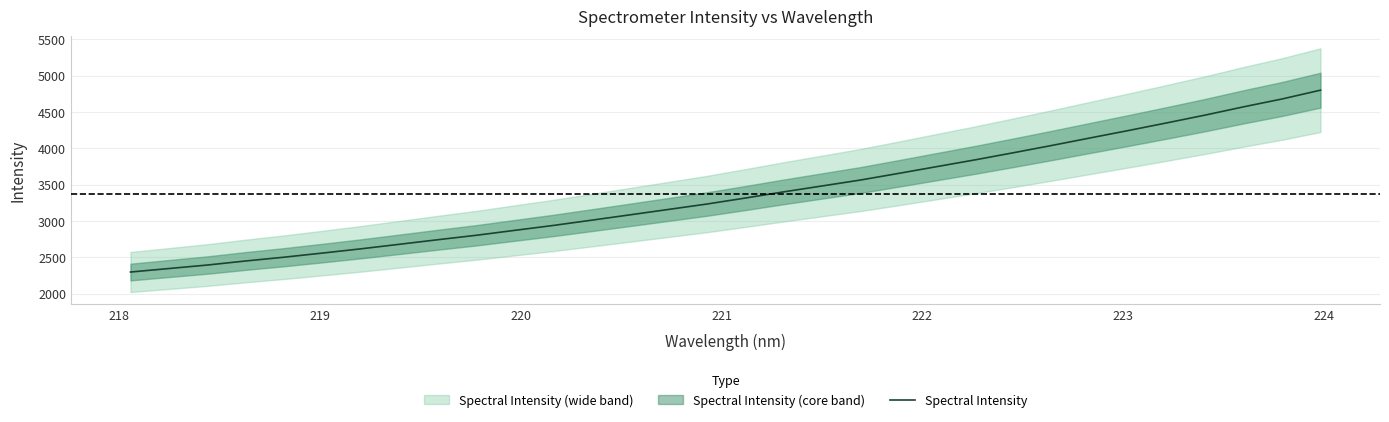

What is the minimum value for Spectral Intensity?

2296.1